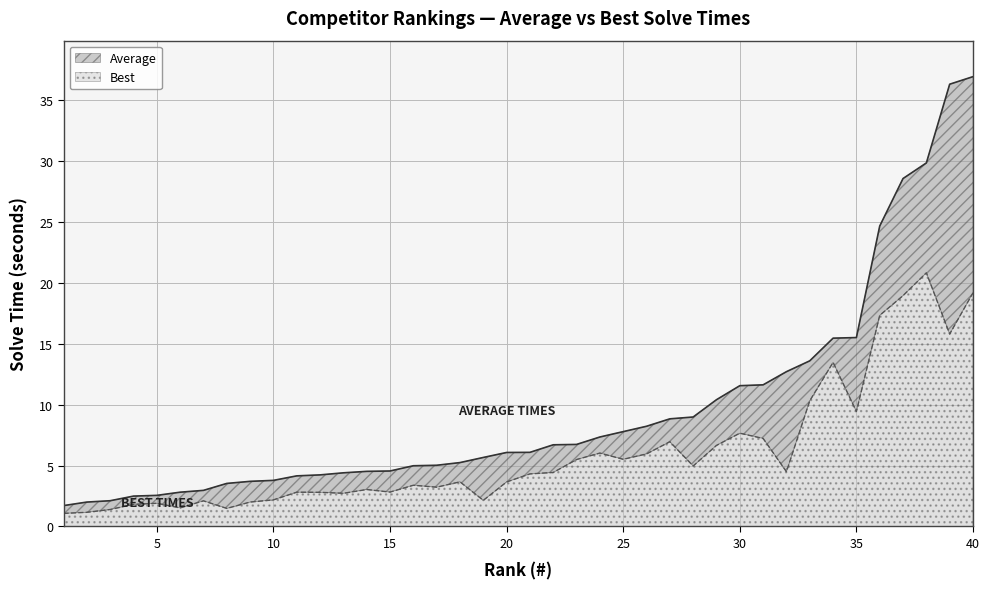

Rank the series by their average value, from lowest to highest.

Best, Average